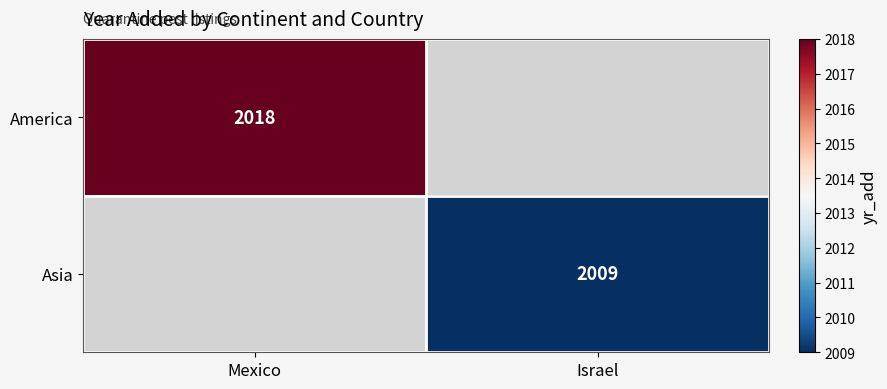

True or false: America has a value of 2018 at Mexico.

True